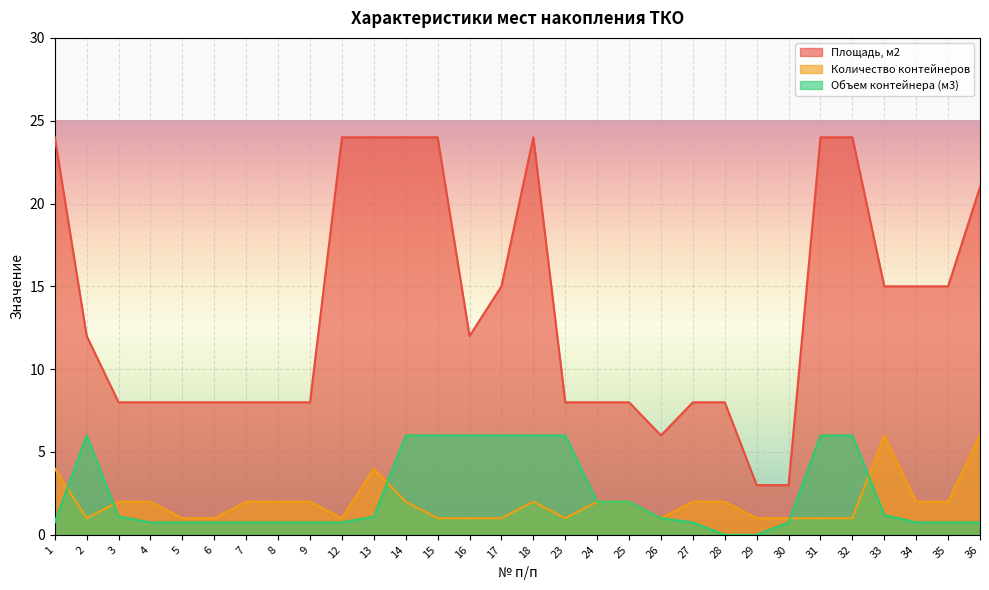

In Объем контейнера (м3), how many points are higher than both neighbors (excluding endpoints)?

1